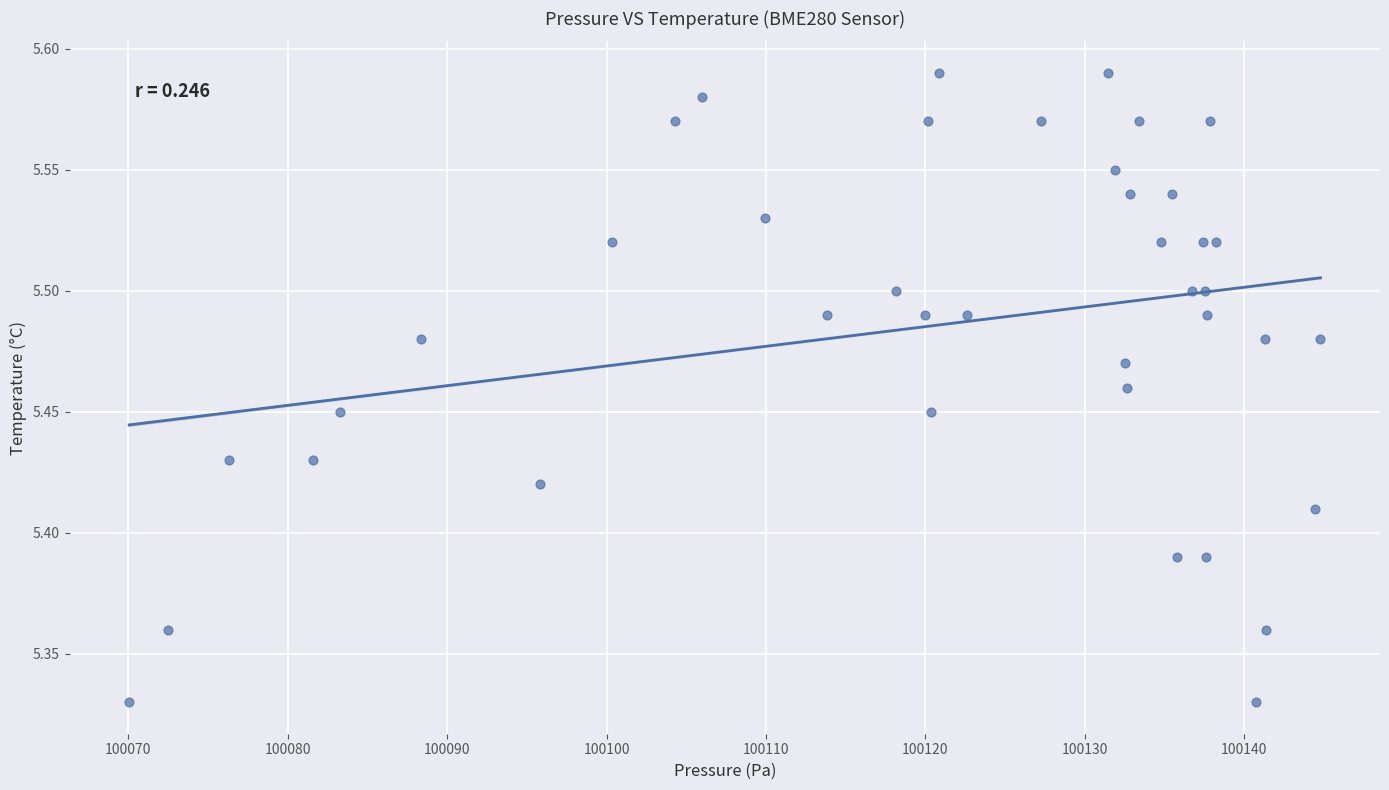

What is the range of Y values (max minus min)?

0.3